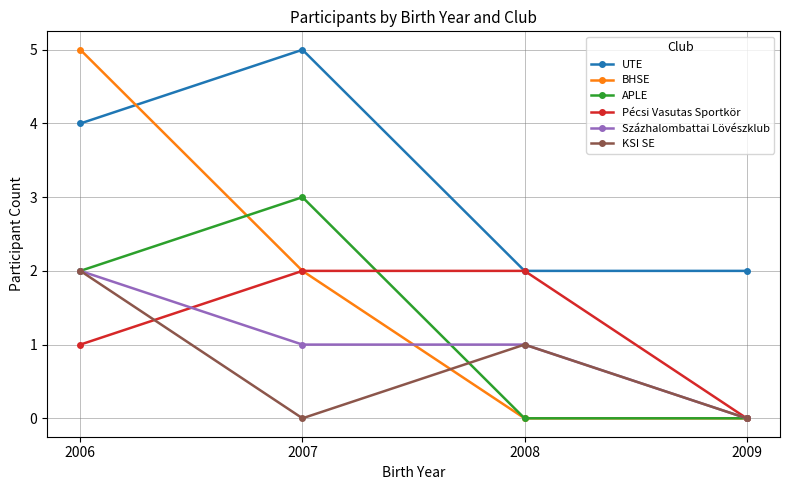

What is the greatest value displayed?

5